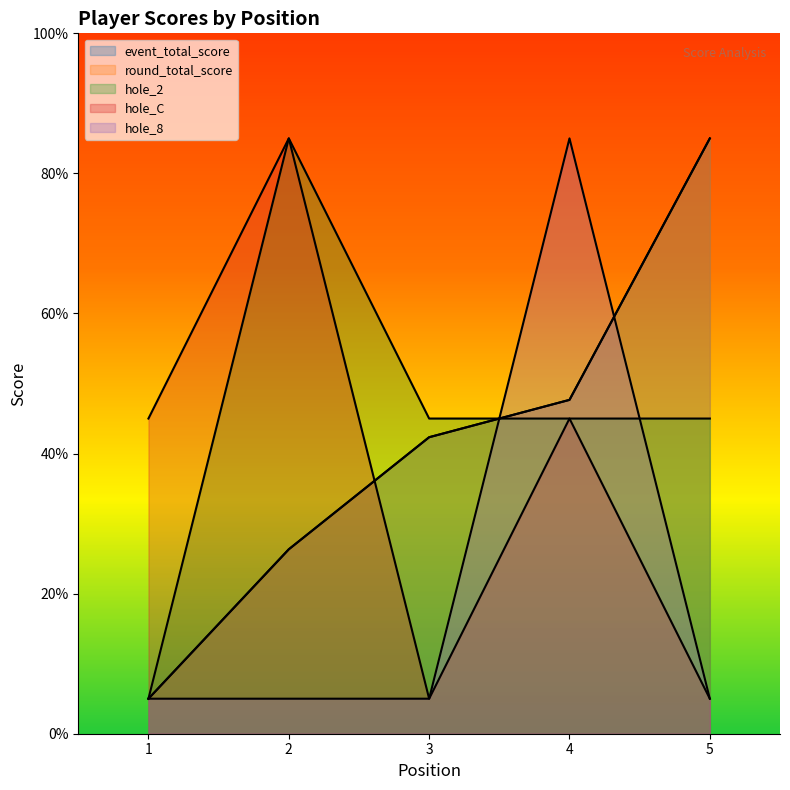

Is it true that event_total_score equals 42.3 at 3?

True